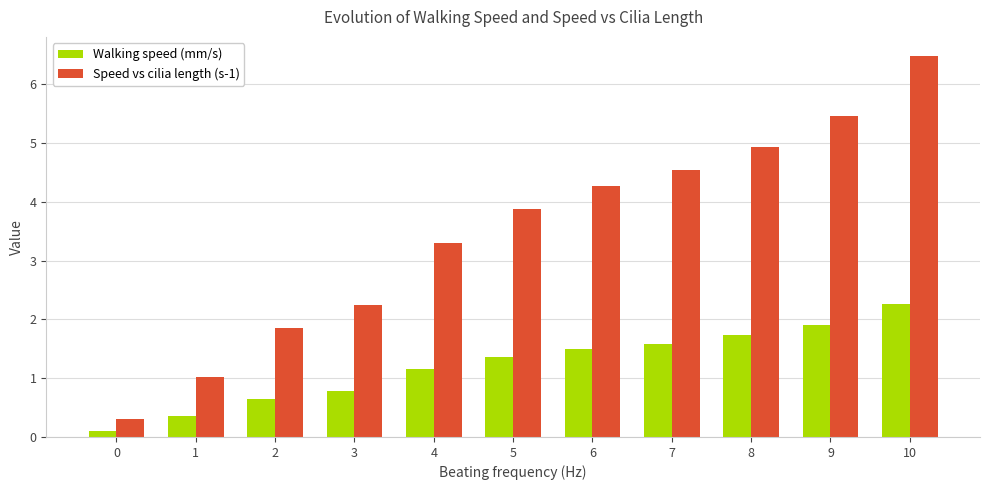

Rank the series by their average value, from highest to lowest.

Speed vs cilia length (s-1), Walking speed (mm/s)